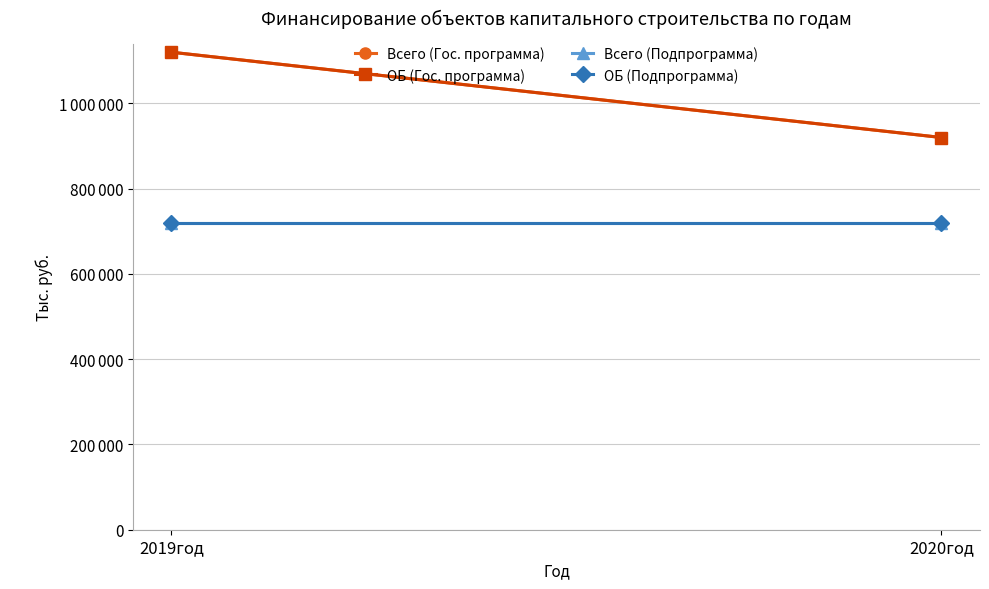

Reading left to right, extract all data points from this chart.

Всего (Гос. программа): 1119768	919768
ОБ (Гос. программа): 1119768	919768
Всего (Подпрограмма): 719768	719768
ОБ (Подпрограмма): 719768	719768